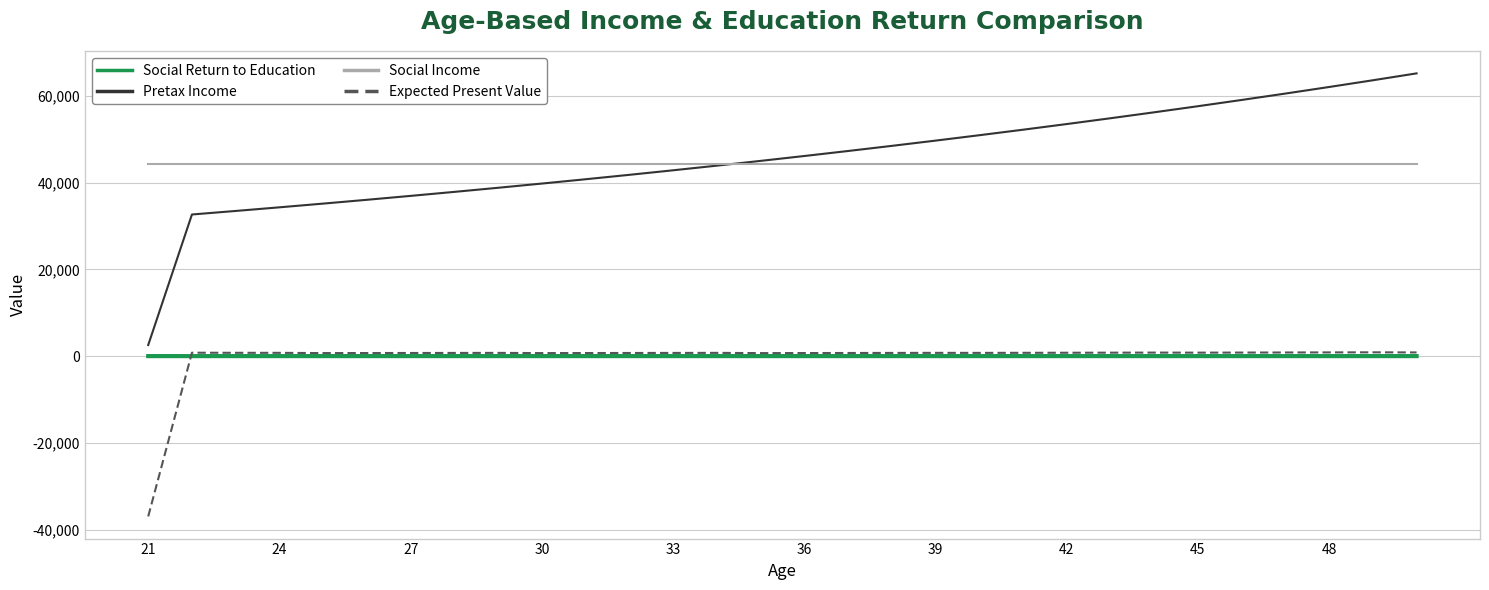

What is the maximum value shown in the chart?

65218.7